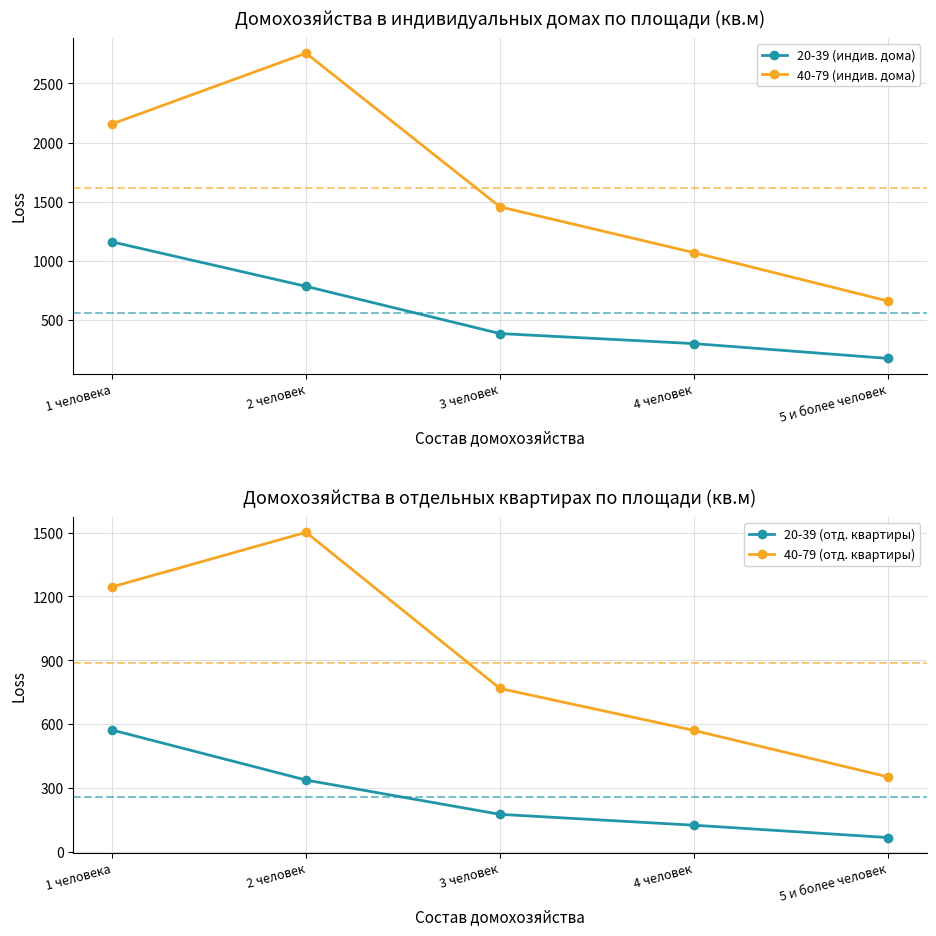

True or false: 20-39 (отд. квартиры) and 20-39 (индив. дома) cross at least once.

False